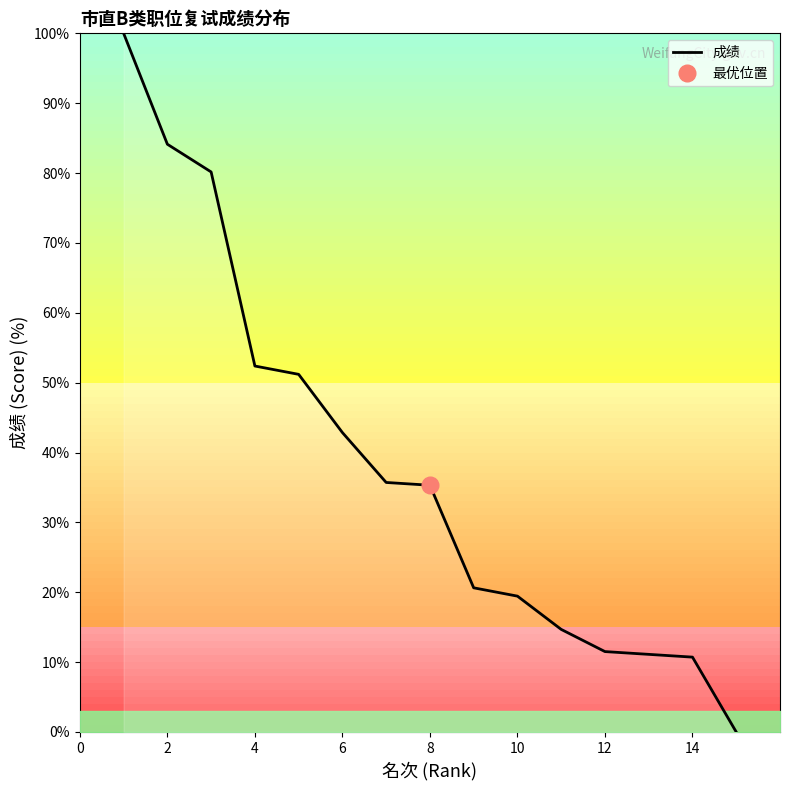

Reading left to right, list all the values displayed in this chart.

100.0	84.1	80.2	52.4	51.2	42.9	35.7	35.3	20.6	19.4	14.7	11.5	11.1	10.7	0.0